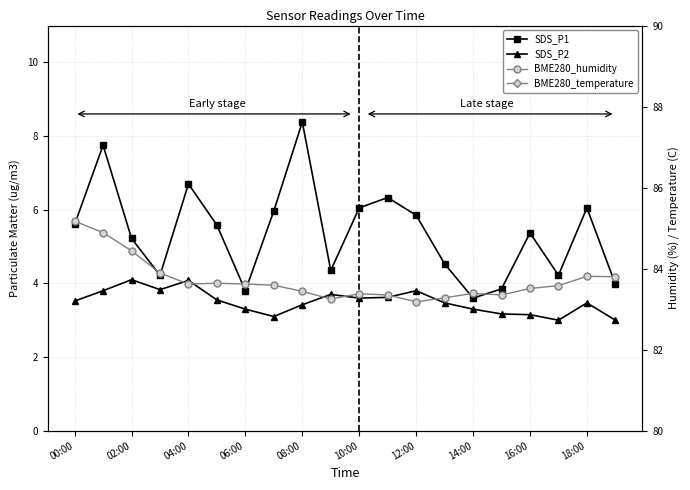

At how many categories does at least one series exceed 13?

20